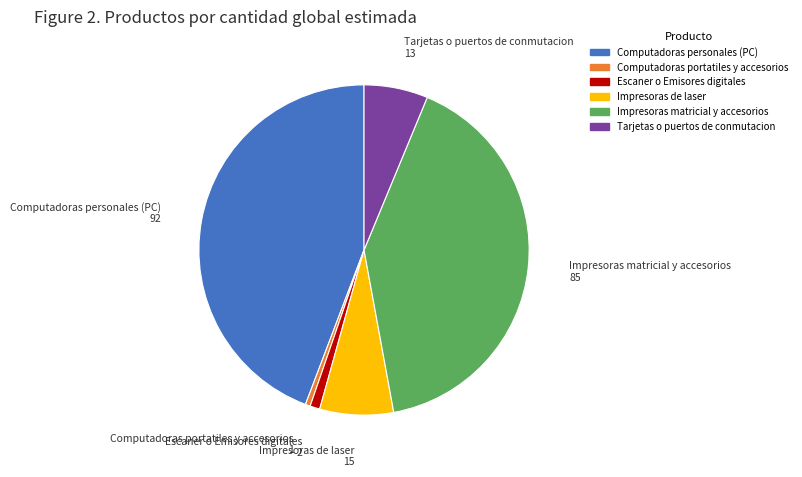

Is there any slice that represents more than half of the pie?

No